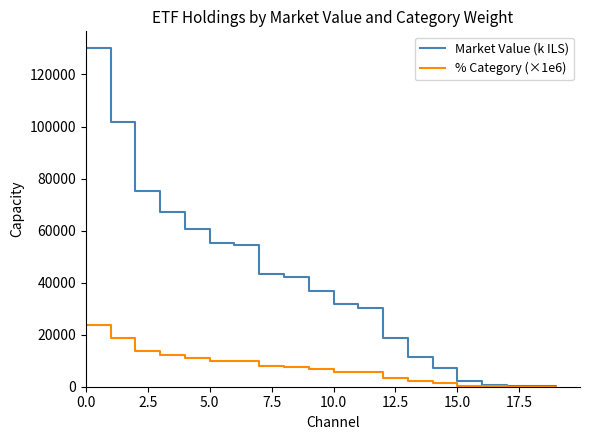

What is the maximum value shown in the chart?

130077.3